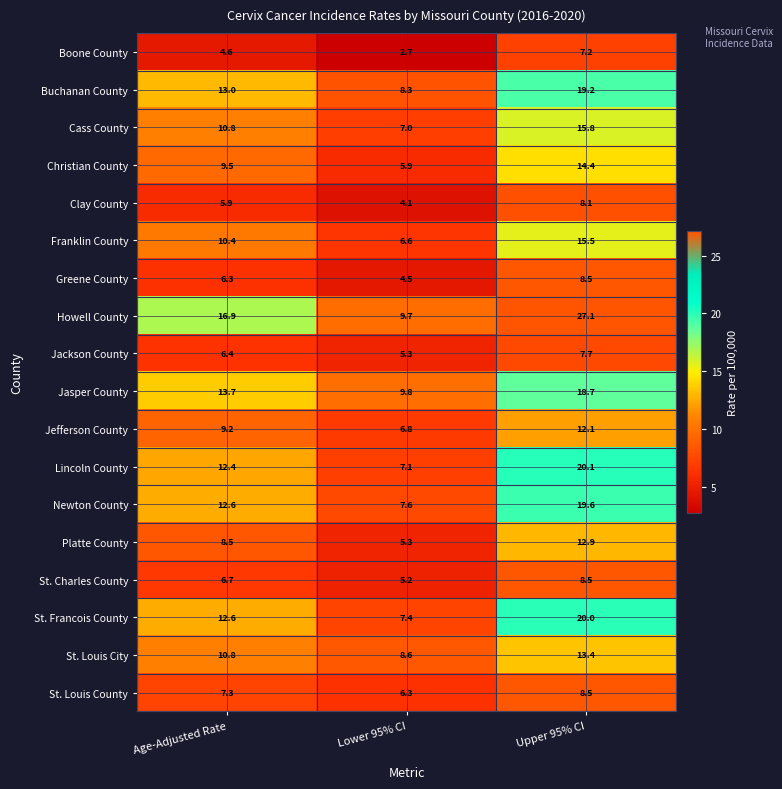

Which series has the largest range (max minus min)?

Howell County